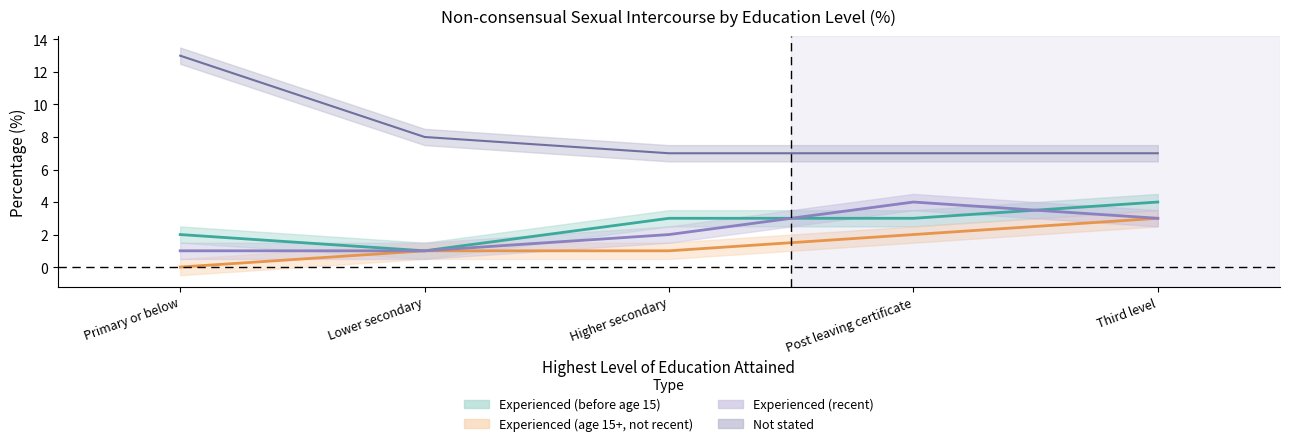

What is the sum of all SVS52C01 values?

13